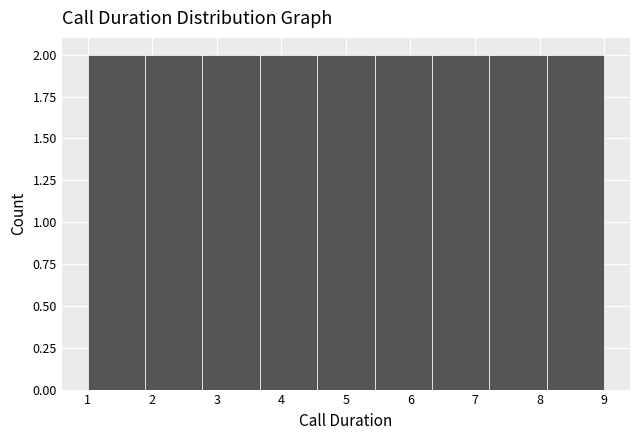

Reading left to right, list every bar in this chart as the range it spans on the x-axis followed by its height. Neither the bar edges nor the heights are printed on the chart, so give them approximately, as read against the axes.

1.0 to 1.9: 2
1.9 to 2.8: 2
2.8 to 3.7: 2
3.7 to 4.6: 2
4.6 to 5.4: 2
5.4 to 6.3: 2
6.3 to 7.2: 2
7.2 to 8.1: 2
8.1 to 9.0: 2